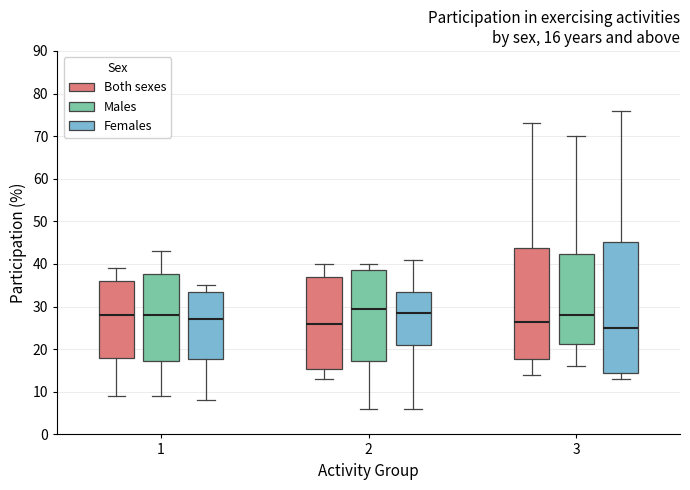

Which box's median line is the highest?

2 (Males)